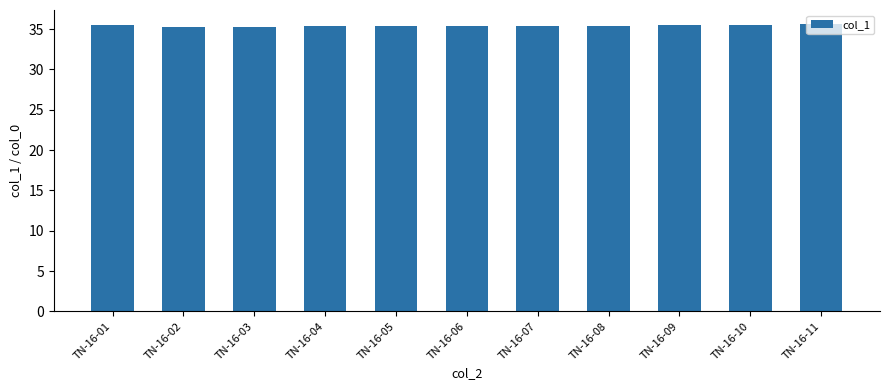

What is the value of the 2nd bar from the left?

35.3